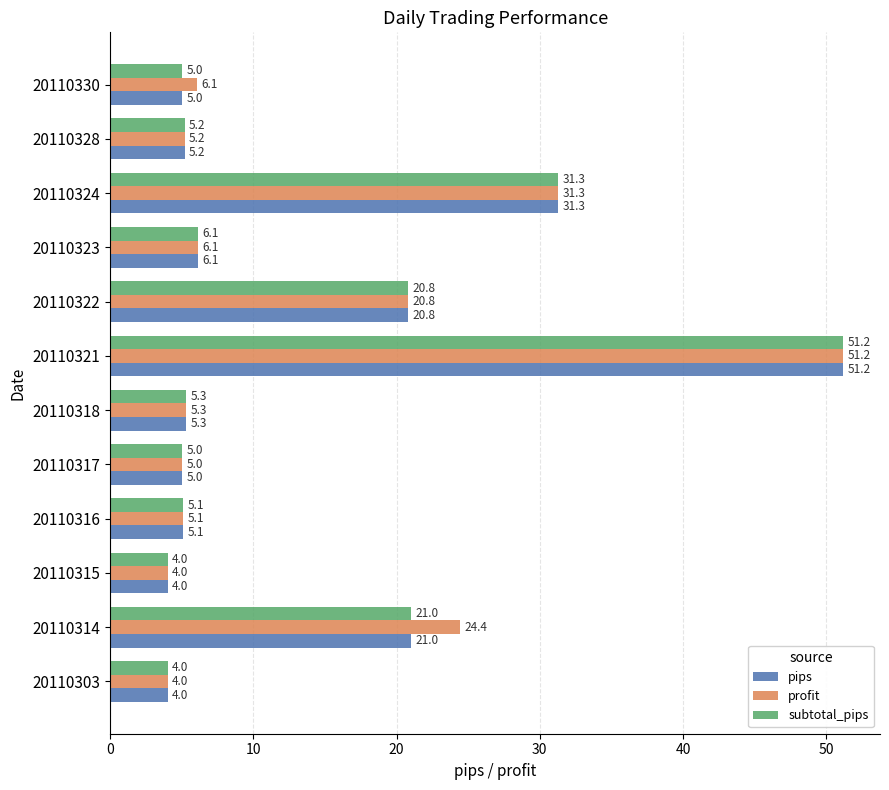

At which label does subtotal_pips reach its peak?

20110321